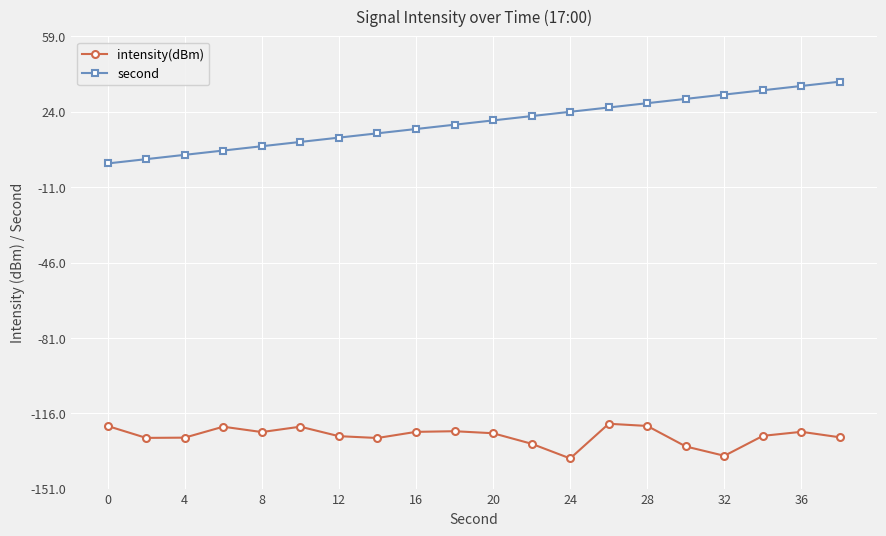

What is the greatest value displayed?

38.0